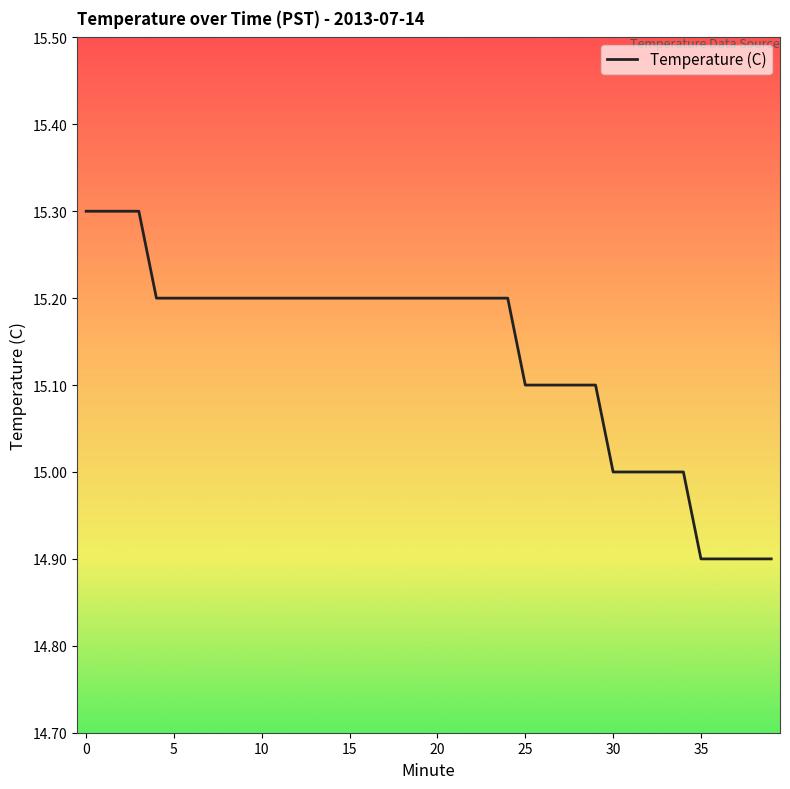

Reading right to left, transcribe all the data shown in this chart.

14.9	14.9	14.9	14.9	14.9	15.0	15.0	15.0	15.0	15.0	15.1	15.1	15.1	15.1	15.1	15.2	15.2	15.2	15.2	15.2	15.2	15.2	15.2	15.2	15.2	15.2	15.2	15.2	15.2	15.2	15.2	15.2	15.2	15.2	15.2	15.2	15.3	15.3	15.3	15.3